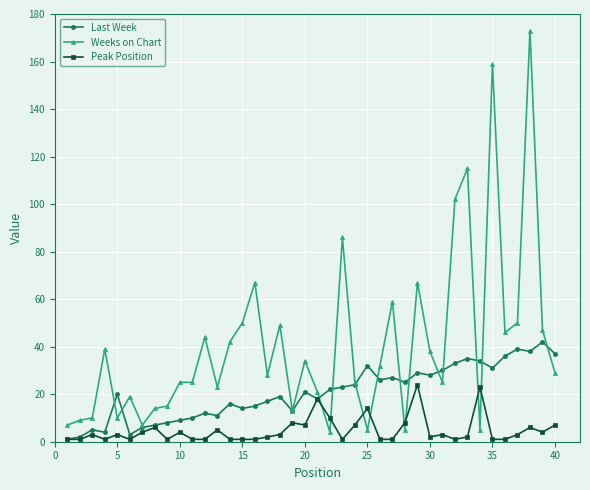

Rank the series by their average value, from highest to lowest.

Weeks on Chart, Last Week, Peak Position